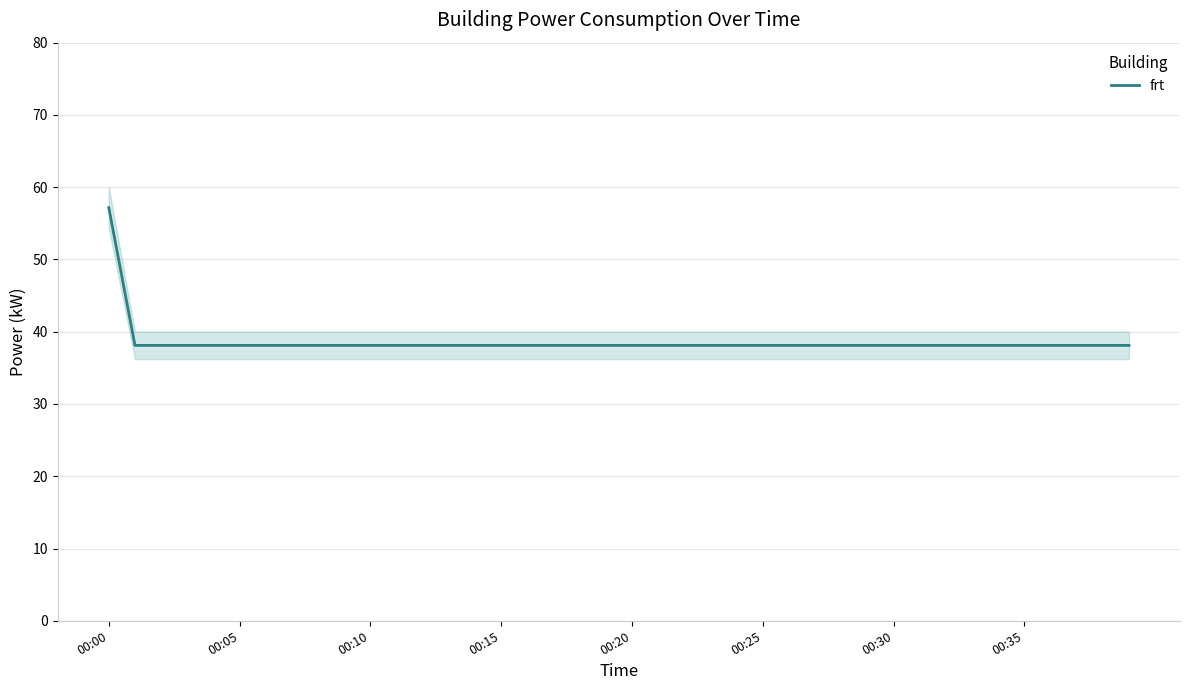

What is the maximum value for frt?

57.2